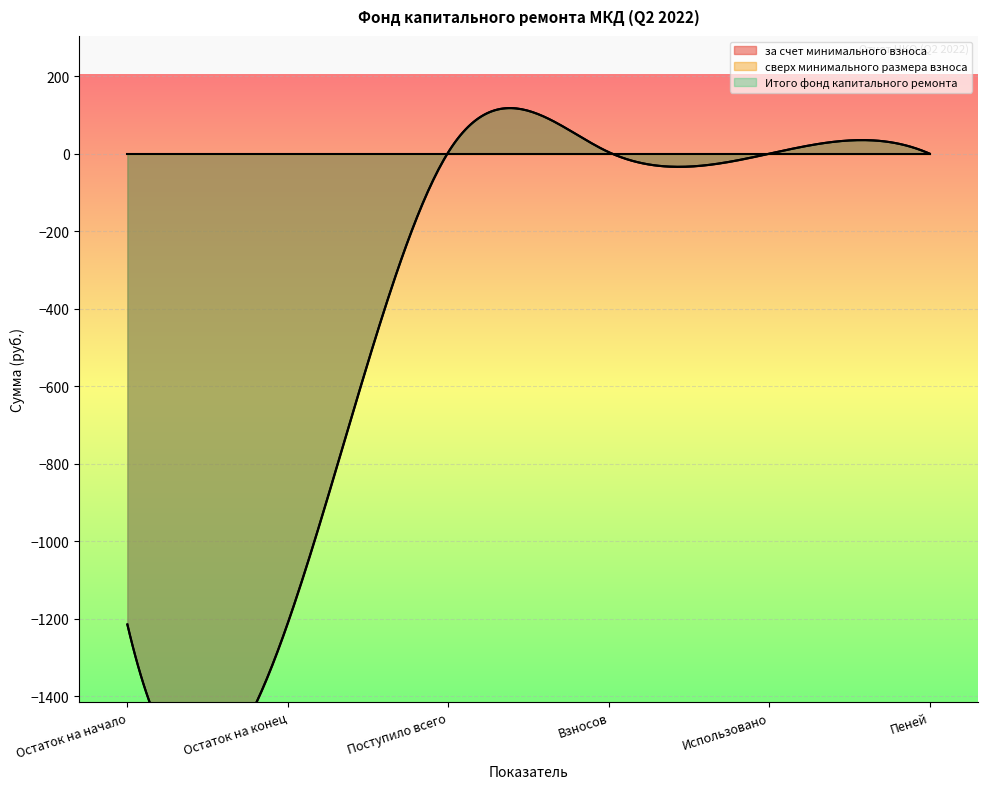

What position from the left is Пеней?

6